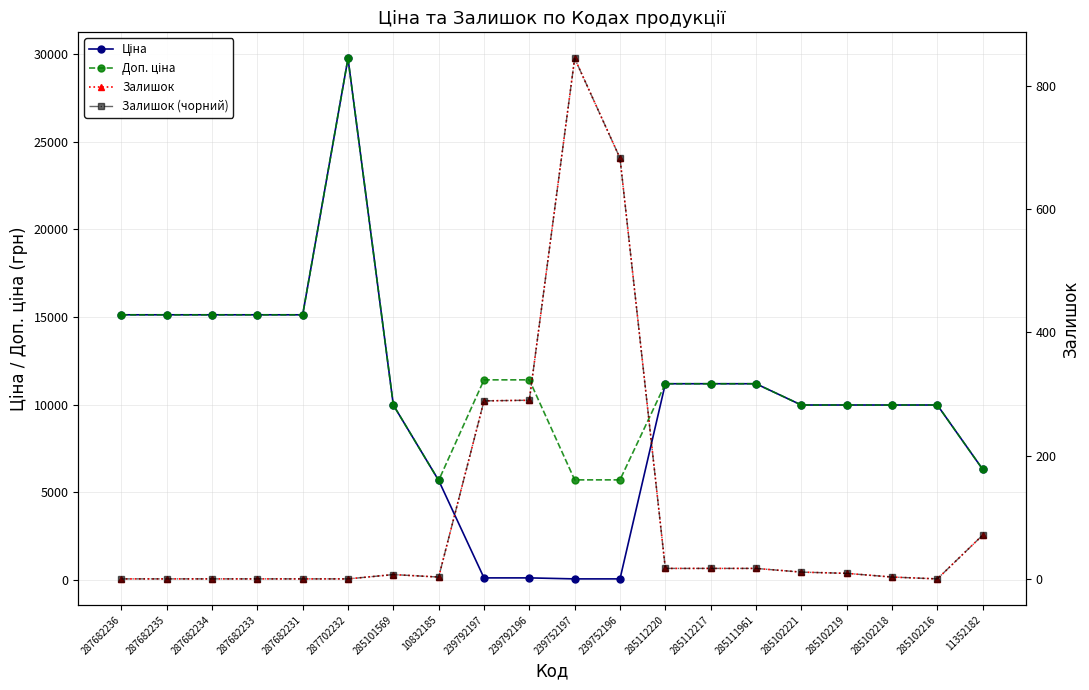

At which category is the sum across all series the highest?

287702232